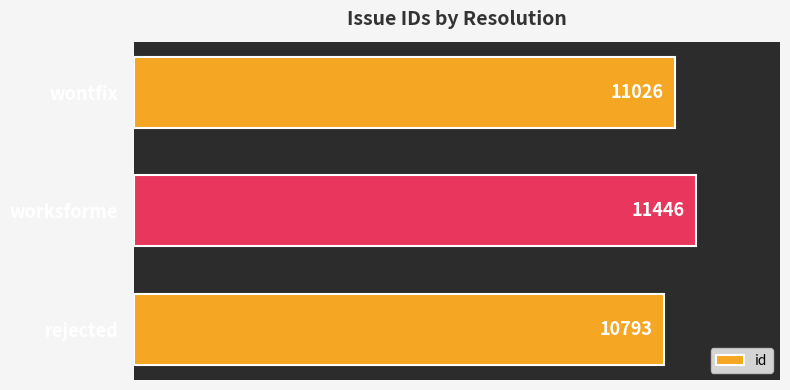

Where is the data nearest to the value 11119?

wontfix